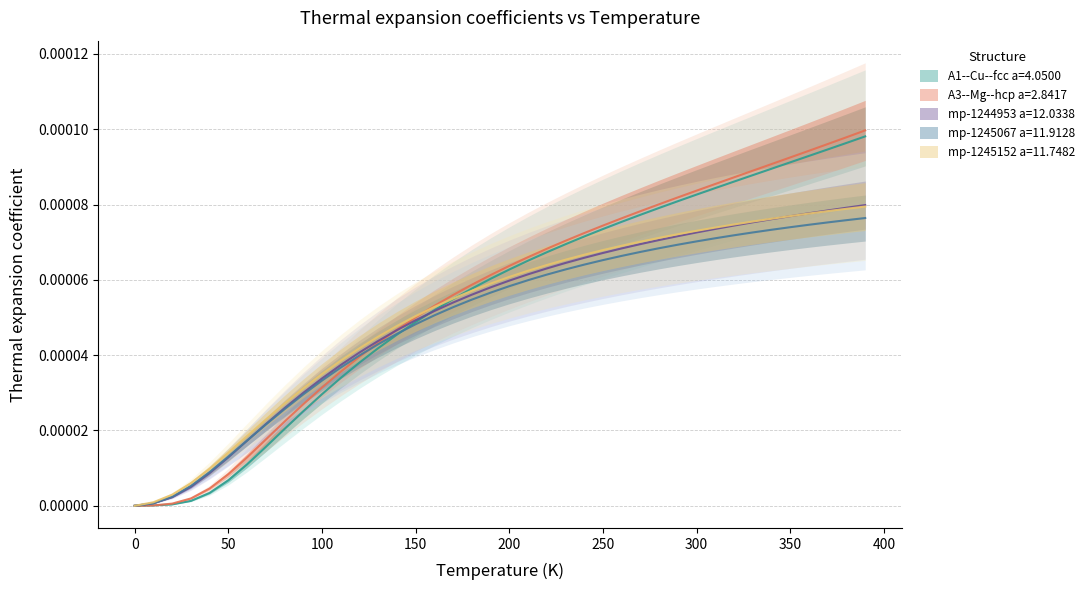

Where do mp-1244953 a=12.0338 and mp-1245152 a=11.7482 first cross each other?

350.0 and 360.0